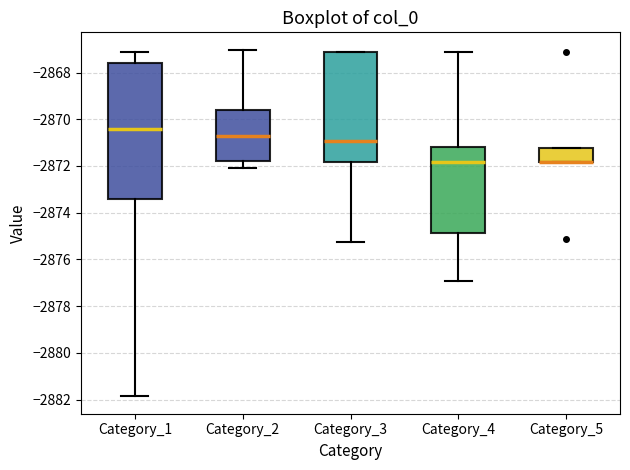

Comparing the boxes themselves (not the whiskers), which one is the tallest?

Category_1